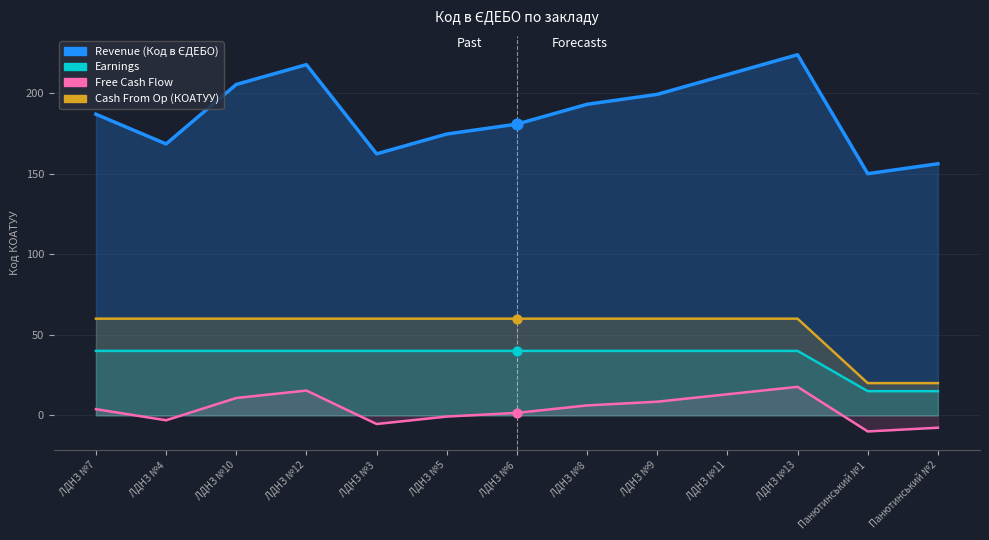

Which series reaches the maximum Y coordinate?

Revenue